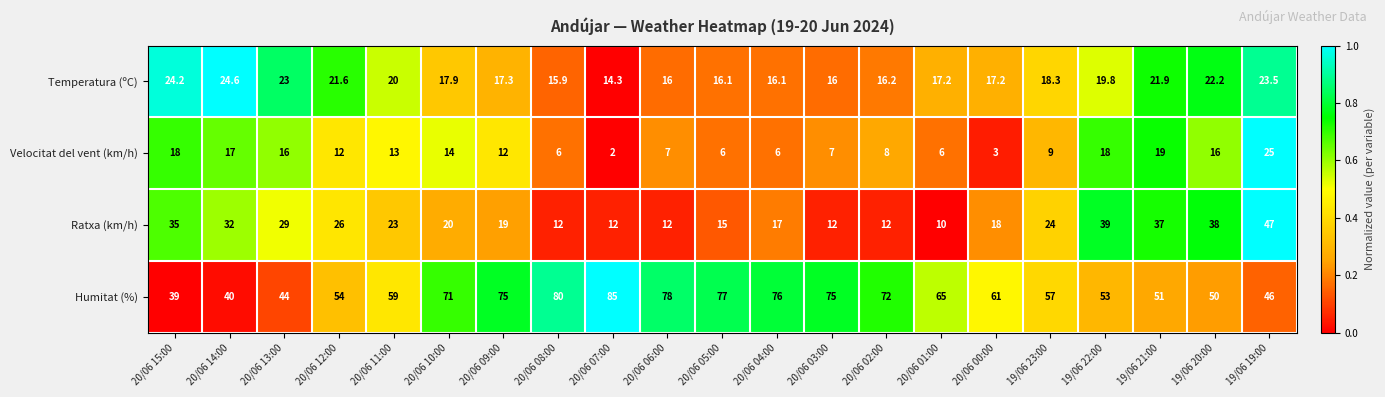

The value of Humitat (%) at 19/06 22:00 is 34.3. True or false?

False